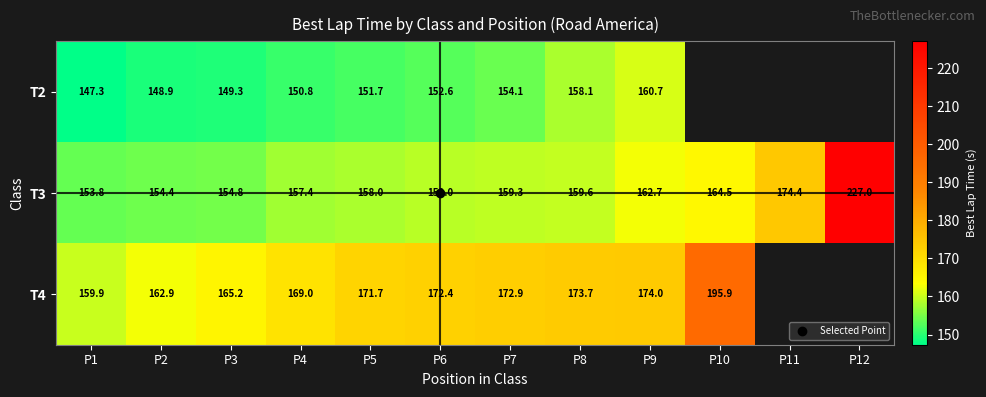

What is the minimum value for T2?

147.3